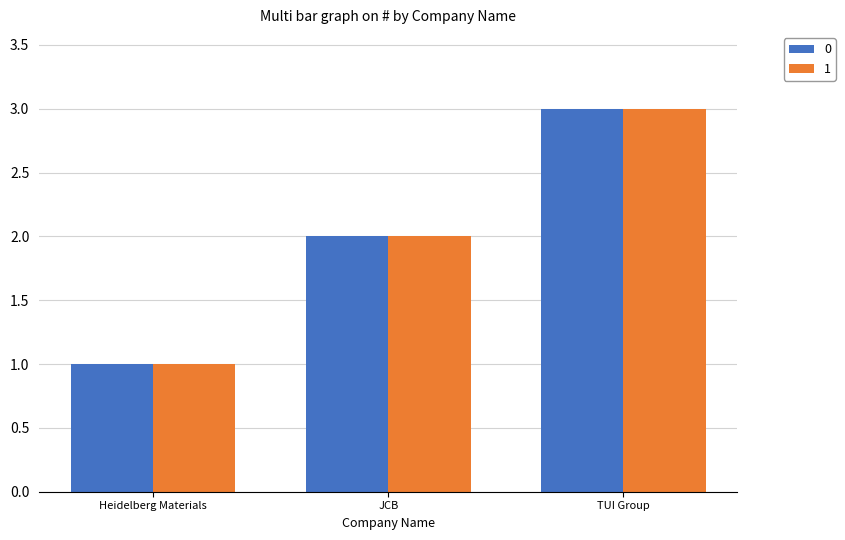

Does the chart contain any negative values?

No